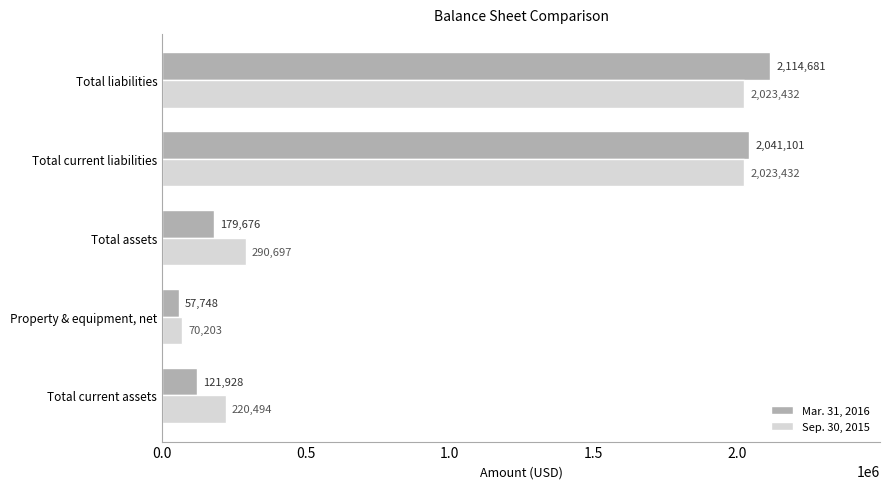

At which label is Sep. 30, 2015 closest to 1046817?

Total assets